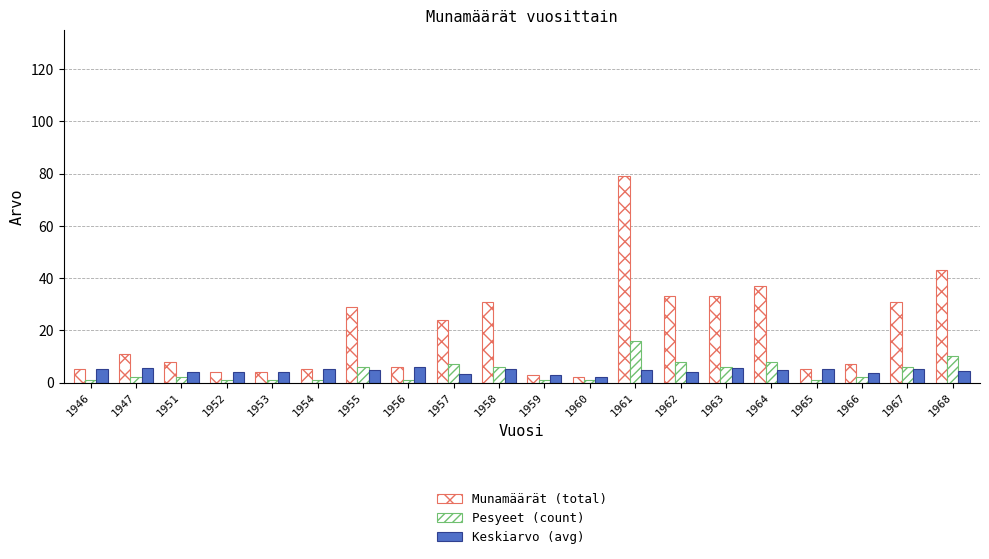

How many series are shown in this chart?

3